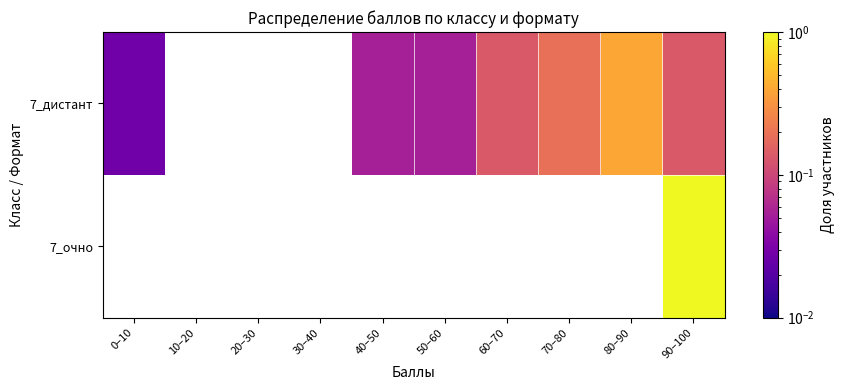

At which category is the sum across all series the highest?

90–100